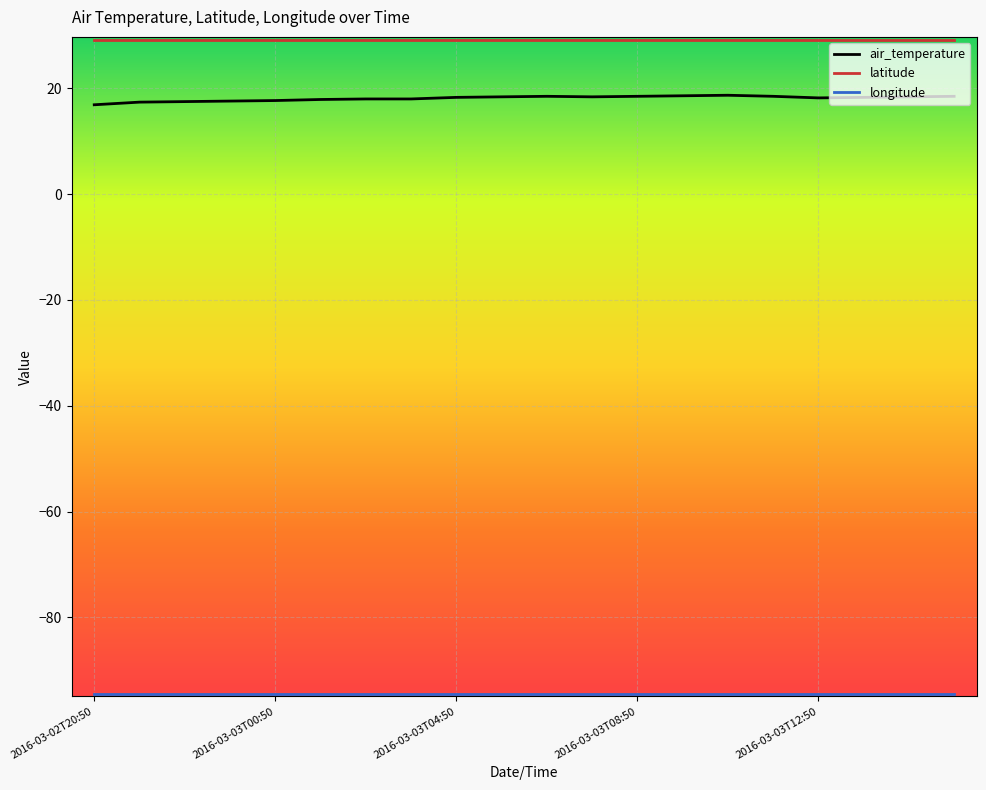

What is the sum of all latitude values?

584.6